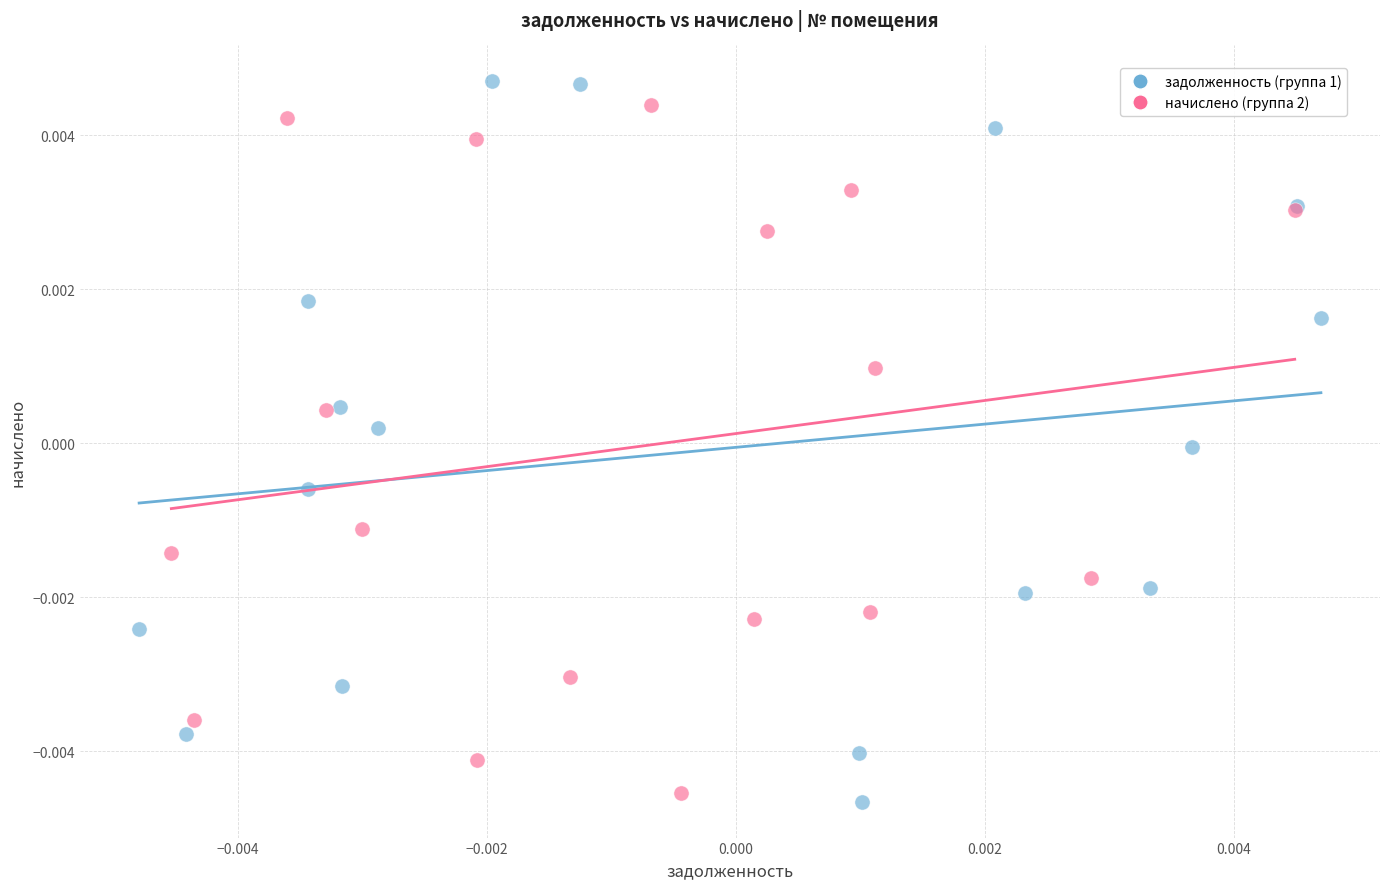

Which series reaches the maximum Y coordinate?

задолженность (группа 1)